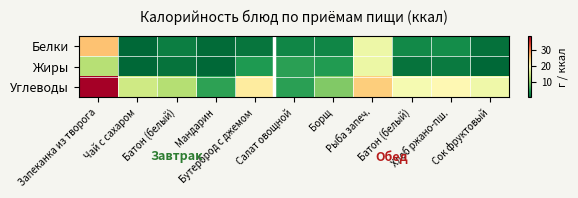

Which label corresponds to the largest value in the chart?

Запеканка из творога